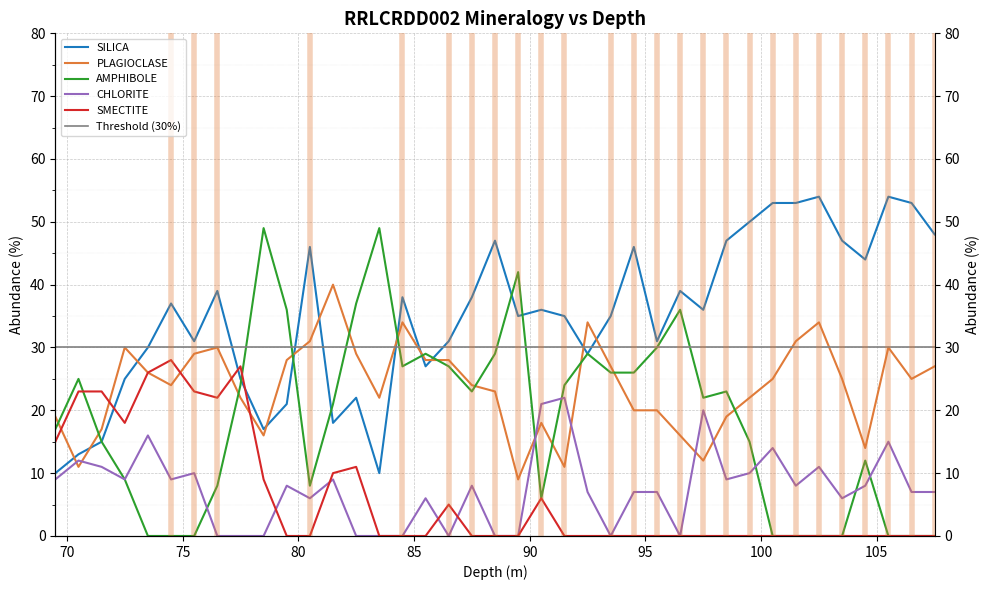

Which series has the largest range (max minus min)?

AMPHIBOLE